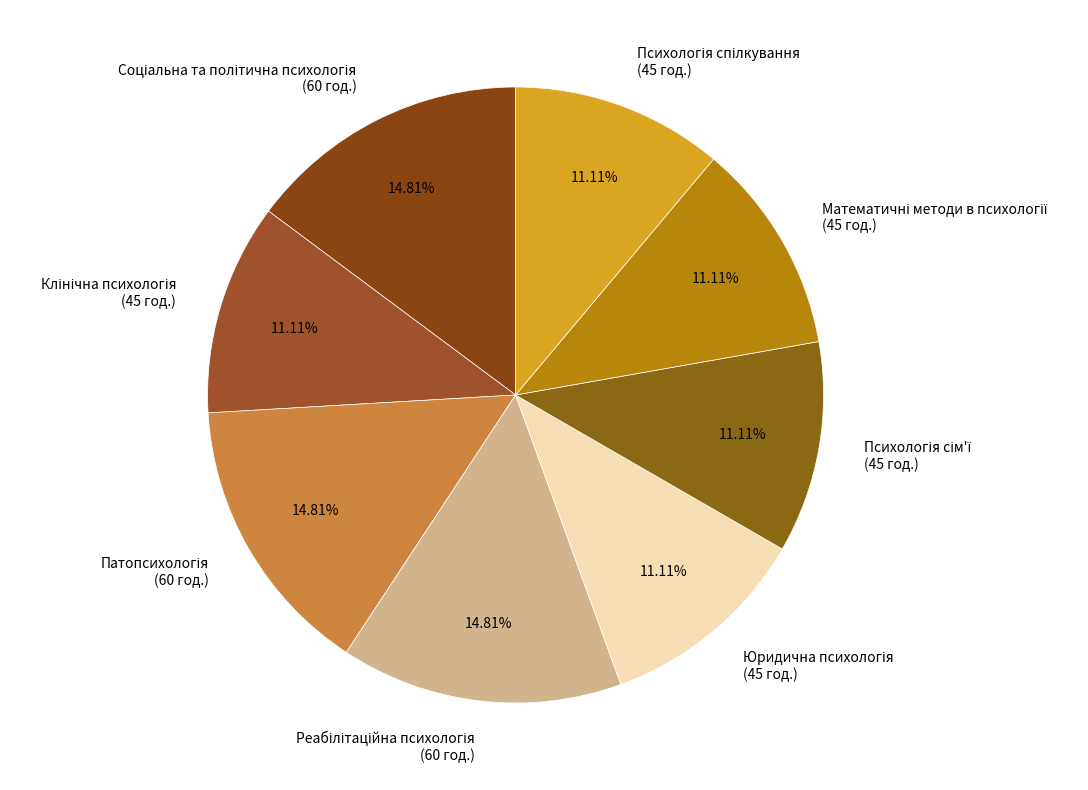

Does any single category account for the majority?

No